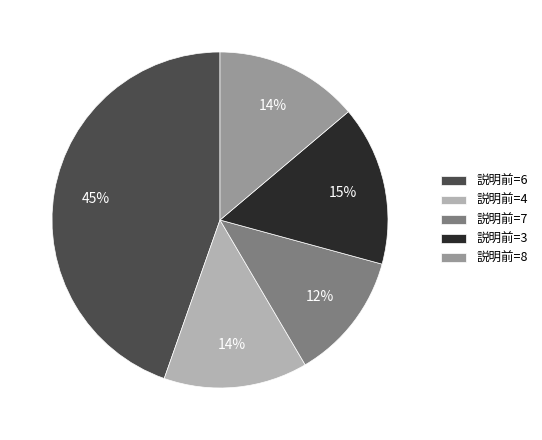

The 説明前=7 slice represents 12% of the pie. True or false?

True